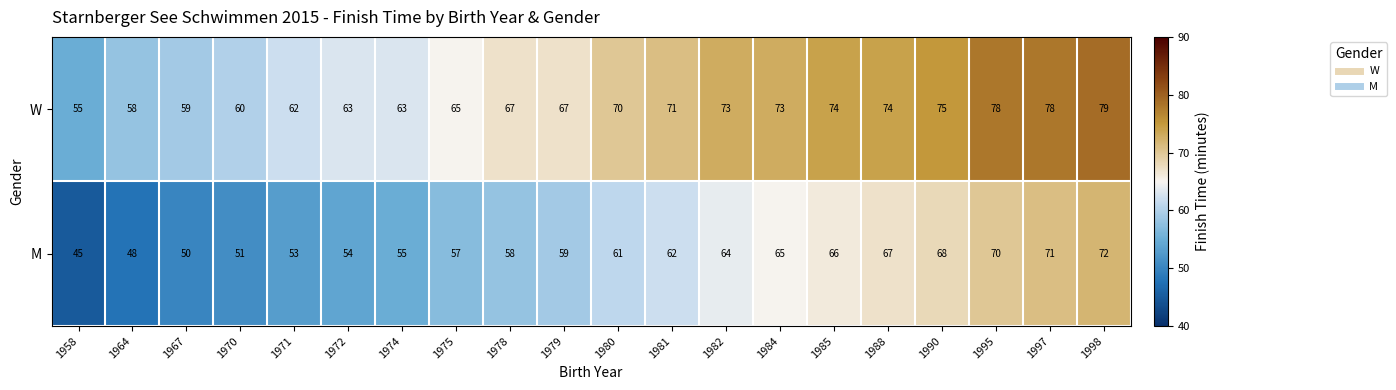

What is the difference between the highest and lowest values at 1984?

8